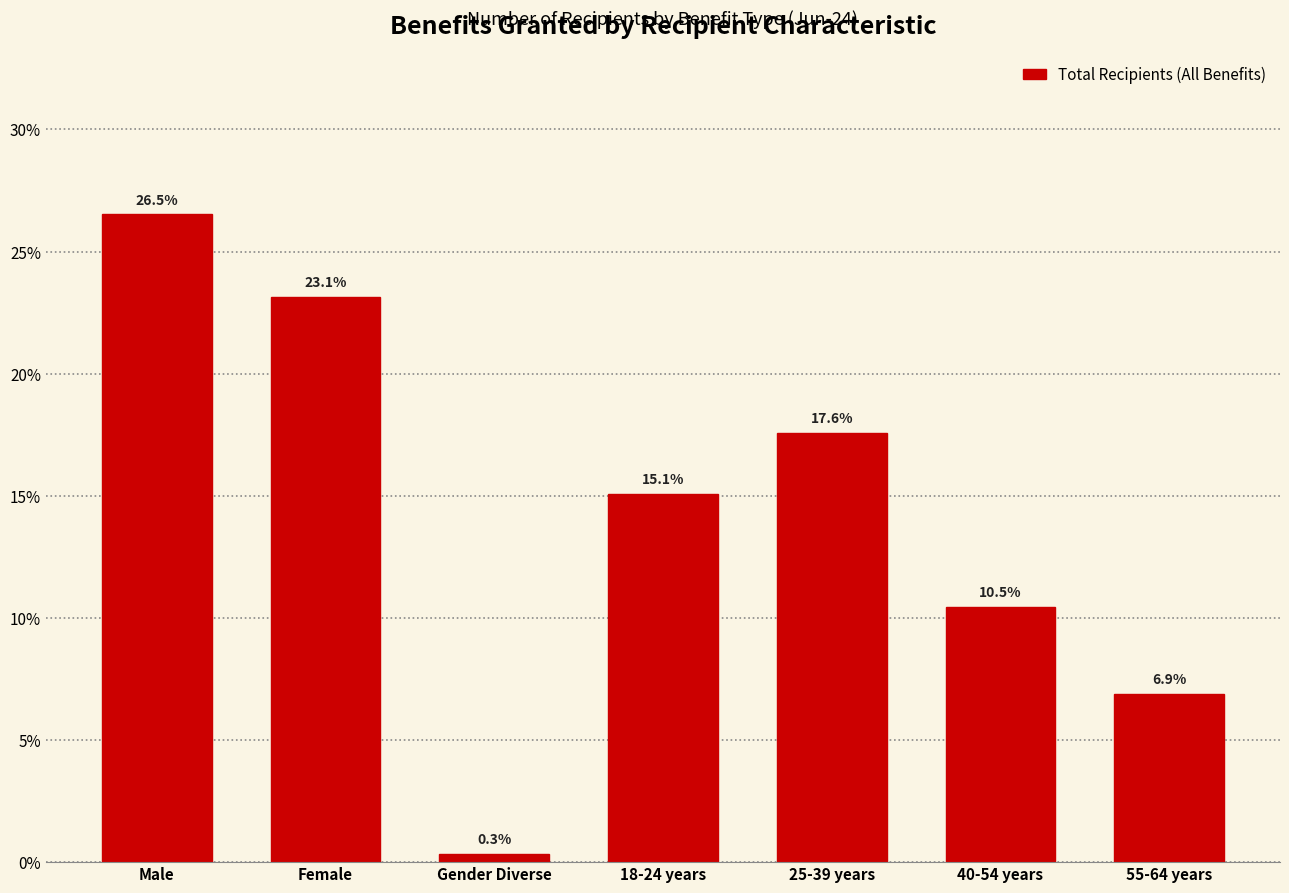

Reading left to right, transcribe all the data shown in this chart.

Male=26.5	Female=23.1	Gender Diverse=0.3	18-24 years=15.1	25-39 years=17.6	40-54 years=10.5	55-64 years=6.9